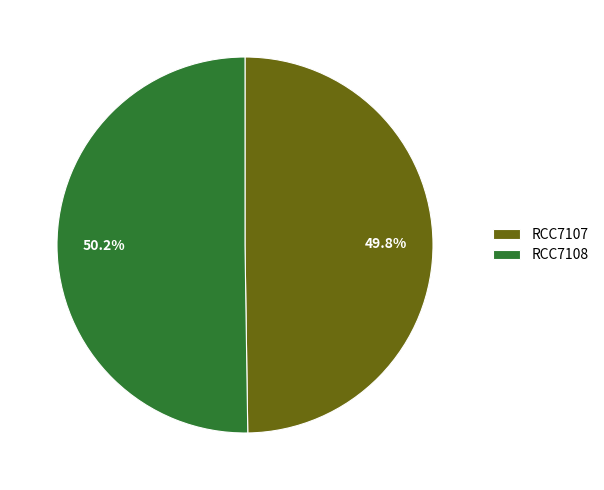

How many slices are in this pie chart?

2